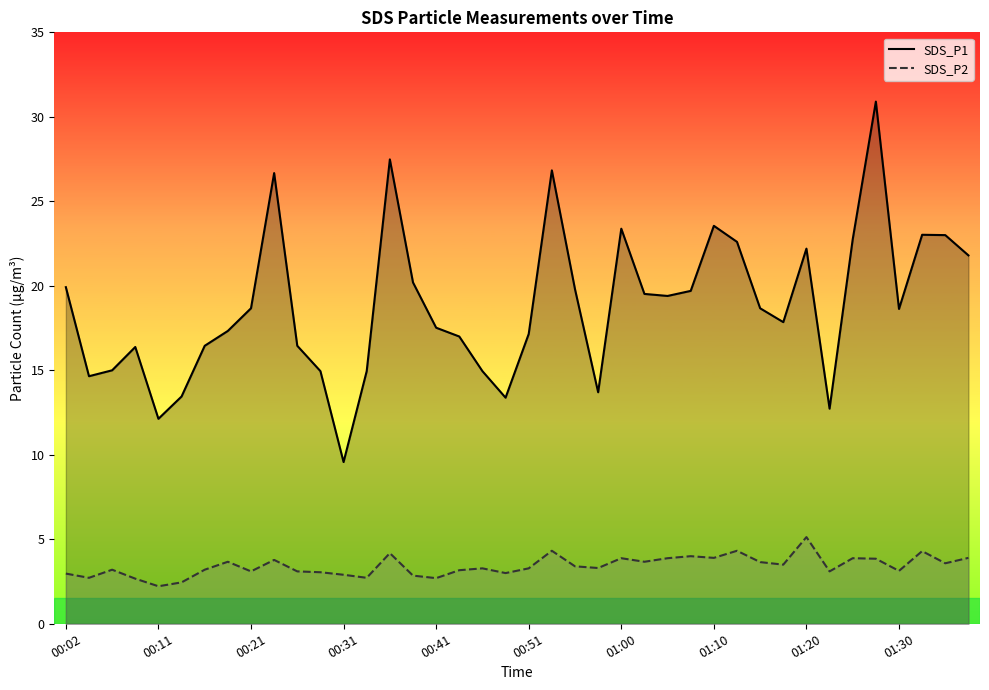

Which series has the widest spread of values?

SDS_P1